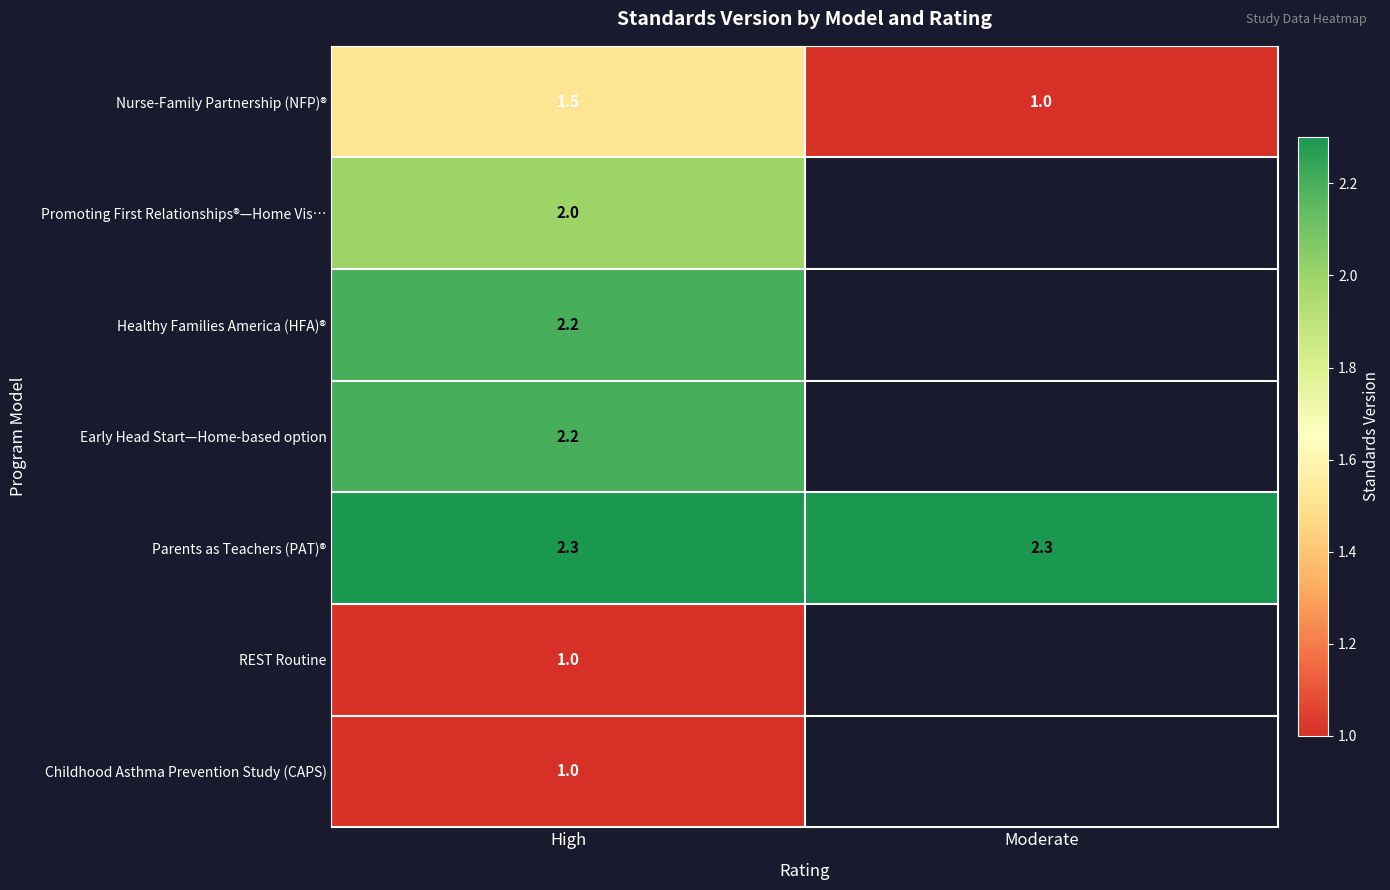

Where is Nurse-Family Partnership (NFP)® nearest to the value 1?

Moderate